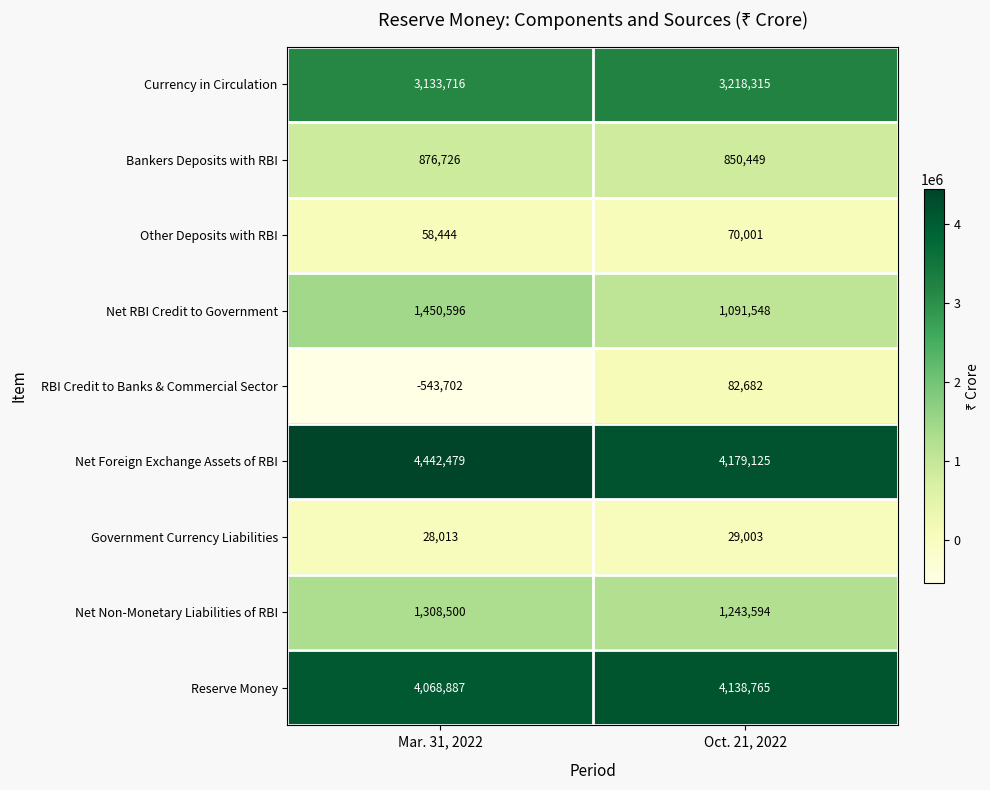

The value of Net Non-Monetary Liabilities of RBI at Oct. 21, 2022 is 1243594. True or false?

True